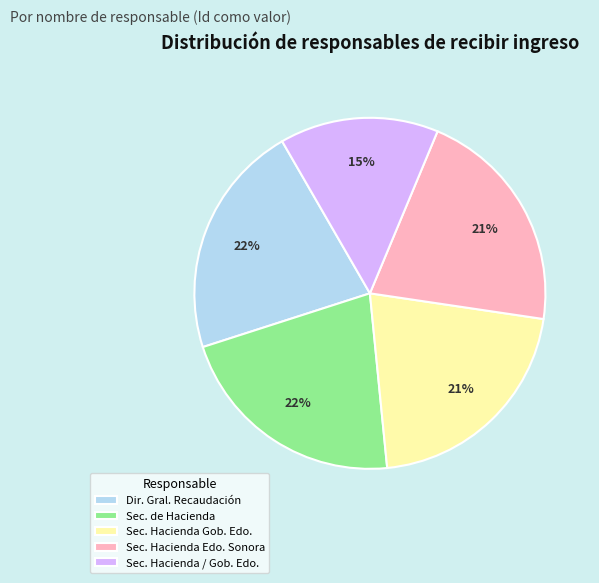

To the nearest percent, what portion does Sec. Hacienda / Gob. Edo. represent?

15%